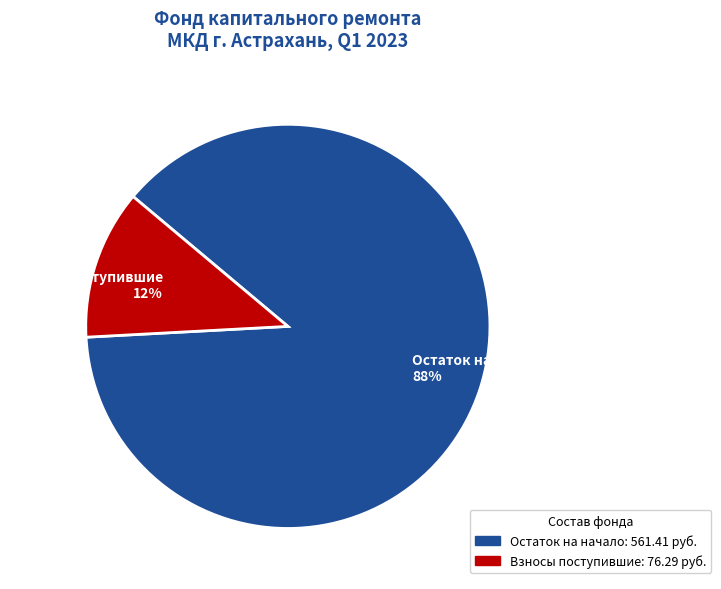

Which category has the biggest portion of the pie?

Остаток на начало